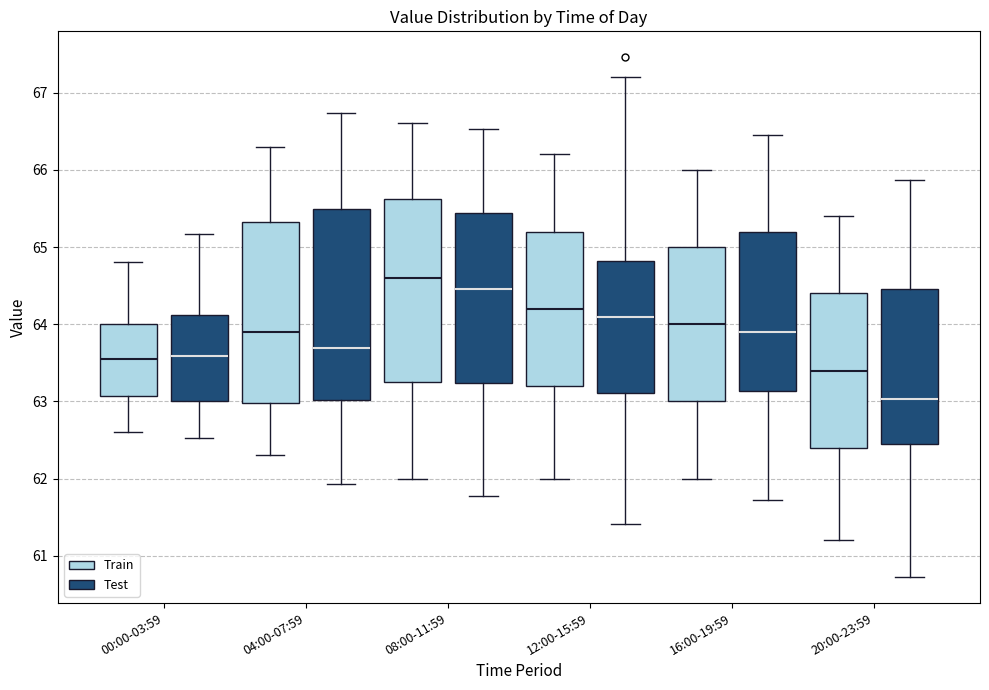

Reading left to right, read every box against the y-axis: the position of its median line, the range the box covers, and the ends of its whiskers. The values are not printed on the chart, so give them approximately, as read against the axis.

00:00-03:59 (Train): median 63.6, box 63.1 to 64.0, whiskers 62.6 to 64.8
00:00-03:59 (Test): median 63.6, box 63.0 to 64.1, whiskers 62.5 to 65.2
04:00-07:59 (Train): median 63.9, box 63.0 to 65.3, whiskers 62.3 to 66.3
04:00-07:59 (Test): median 63.7, box 63.0 to 65.5, whiskers 61.9 to 66.7
08:00-11:59 (Train): median 64.6, box 63.3 to 65.6, whiskers 62.0 to 66.6
08:00-11:59 (Test): median 64.5, box 63.2 to 65.4, whiskers 61.8 to 66.5
12:00-15:59 (Train): median 64.2, box 63.2 to 65.2, whiskers 62.0 to 66.2
12:00-15:59 (Test): median 64.1, box 63.1 to 64.8, whiskers 61.4 to 67.2
16:00-19:59 (Train): median 64.0, box 63.0 to 65.0, whiskers 62.0 to 66.0
16:00-19:59 (Test): median 63.9, box 63.1 to 65.2, whiskers 61.7 to 66.5
20:00-23:59 (Train): median 63.4, box 62.4 to 64.4, whiskers 61.2 to 65.4
20:00-23:59 (Test): median 63.0, box 62.4 to 64.5, whiskers 60.7 to 65.9